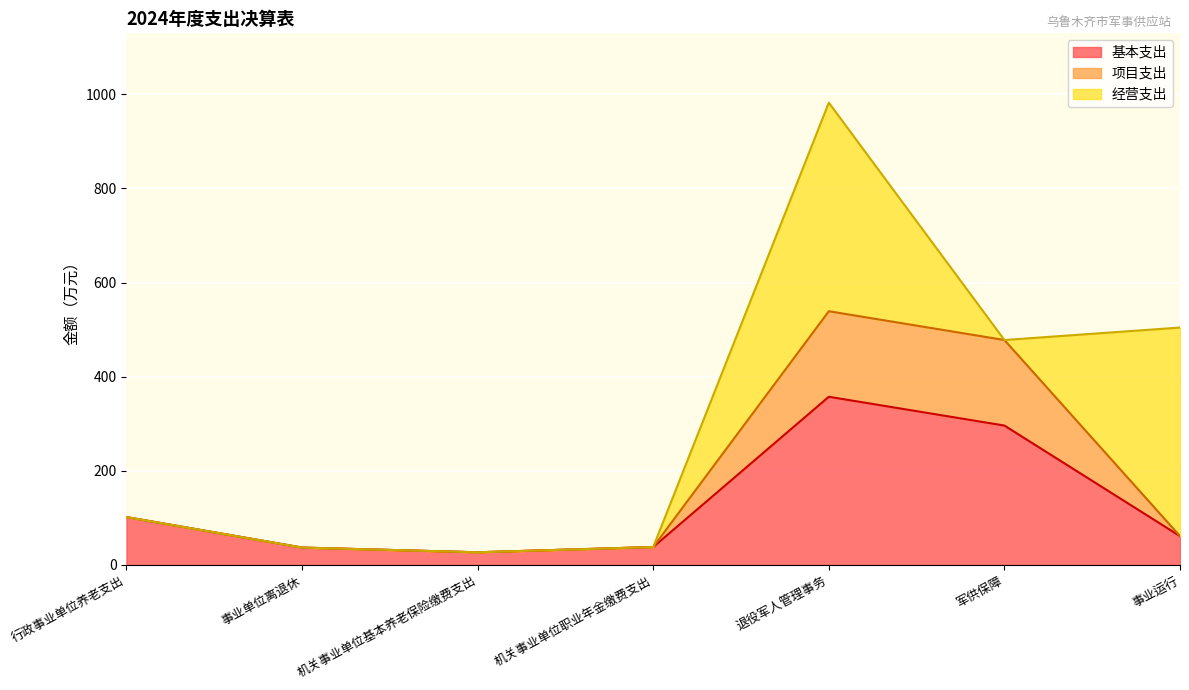

The 项目支出 series shows 7.4 at 事业单位离退休. True or false?

False